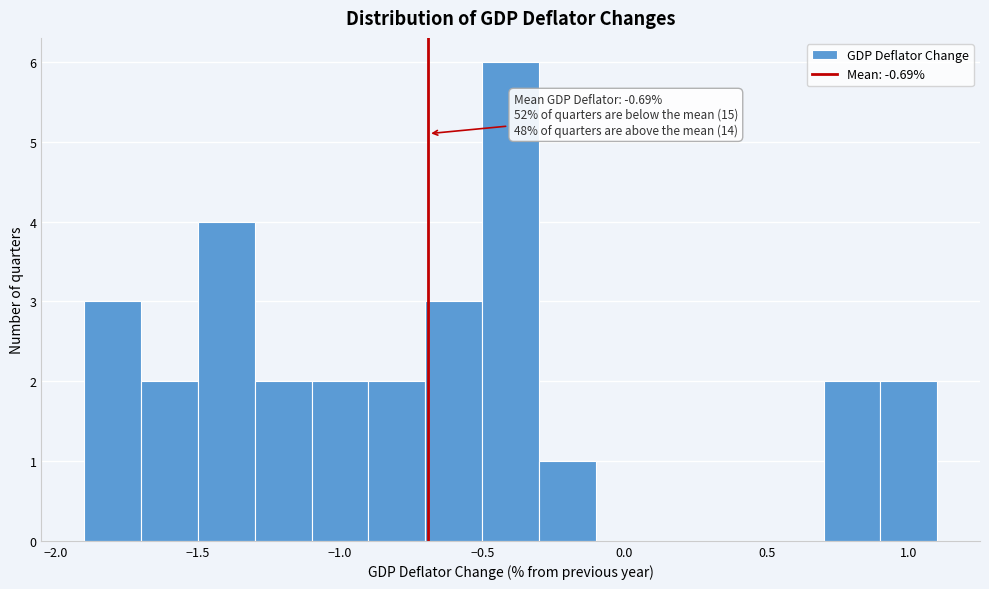

Which range on the x-axis has the tallest bar?

-0.5 to -0.3